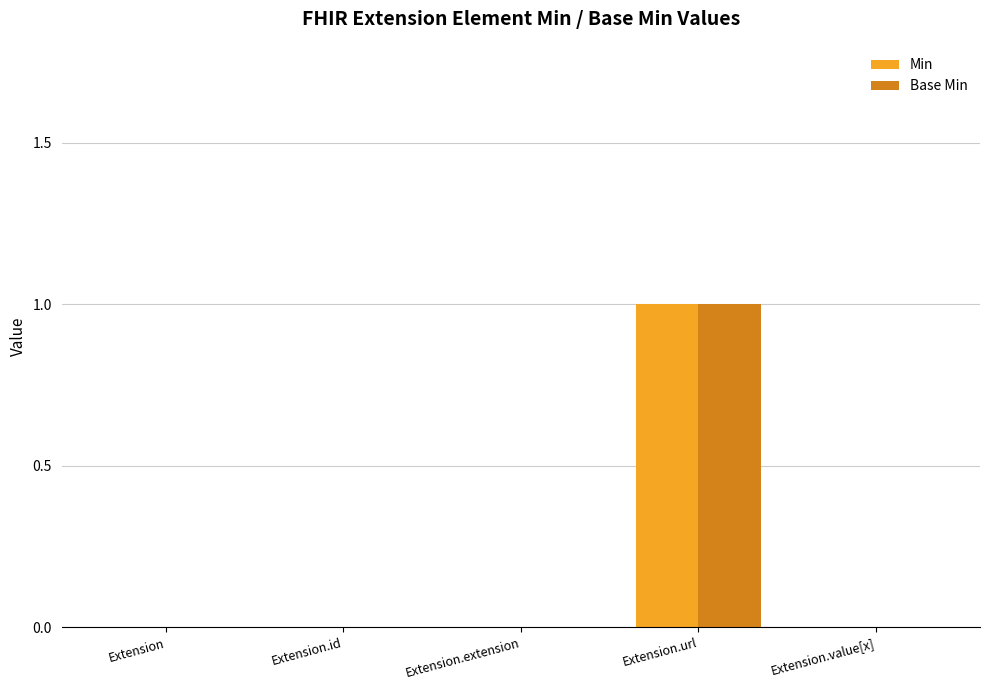

True or false: Min has a value of 1 at Extension.value[x].

False